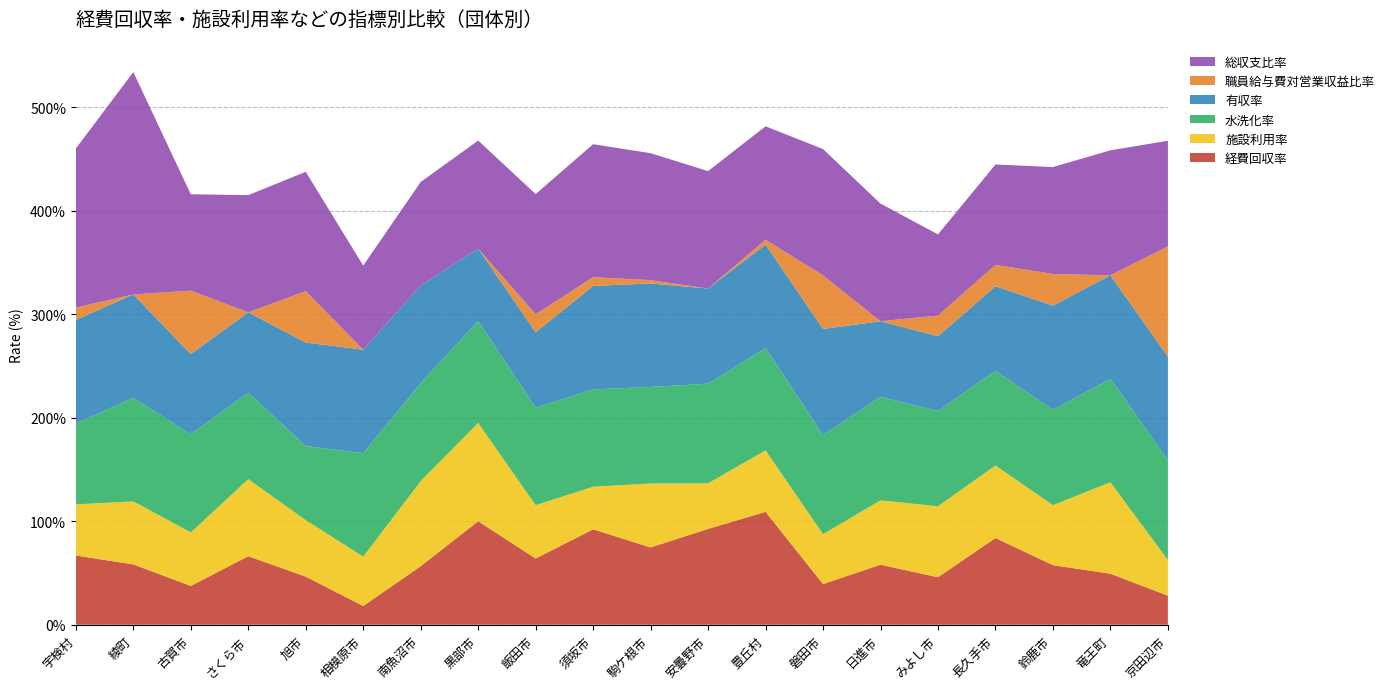

Reading left to right, extract all data points from this chart.

経費回収率: 宇検村=66.9	綾町=58.3	古賀市=37.5	さくら市=66.2	旭市=46.5	相模原市=18.1	南魚沼市=56.6	黒部市=100.0	飯田市=64.0	須坂市=92.2	駒ケ根市=74.7	安曇野市=92.6	豊丘村=109.1	磐田市=39.3	日進市=58.0	みよし市=45.9	長久手市=83.8	鈴鹿市=57.6	竜王町=49.3	京田辺市=28.1
施設利用率: 宇検村=49.4	綾町=60.9	古賀市=51.7	さくら市=74.5	旭市=54.6	相模原市=47.7	南魚沼市=82.2	黒部市=95.0	飯田市=51.6	須坂市=41.2	駒ケ根市=61.8	安曇野市=44.1	豊丘村=59.4	磐田市=48.3	日進市=62.2	みよし市=68.6	長久手市=70.1	鈴鹿市=58.0	竜王町=88.4	京田辺市=34.4
水洗化率: 宇検村=78.3	綾町=100.0	古賀市=94.9	さくら市=83.5	旭市=71.6	相模原市=100.0	南魚沼市=94.7	黒部市=98.5	飯田市=94.1	須坂市=94.0	駒ケ根市=93.3	安曇野市=96.3	豊丘村=98.9	磐田市=95.6	日進市=100.0	みよし市=92.1	長久手市=91.6	鈴鹿市=92.0	竜王町=100.0	京田辺市=96.6
有収率: 宇検村=100.0	綾町=100.0	古賀市=77.5	さくら市=77.7	旭市=100.0	相模原市=100.0	南魚沼市=94.4	黒部市=70.0	飯田市=72.9	須坂市=100.0	駒ケ根市=100.0	安曇野市=91.9	豊丘村=100.0	磐田市=102.6	日進市=73.1	みよし市=72.2	長久手市=81.6	鈴鹿市=100.8	竜王町=100.0	京田辺市=100.0
職員給与費対営業収益比率: 宇検村=11.9	綾町=0.0	古賀市=61.3	さくら市=0.0	旭市=49.7	相模原市=0.0	南魚沼市=0.0	黒部市=0.0	飯田市=17.5	須坂市=8.5	駒ケ根市=3.2	安曇野市=0.0	豊丘村=4.7	磐田市=51.8	日進市=0.0	みよし市=20.0	長久手市=20.7	鈴鹿市=30.6	竜王町=0.0	京田辺市=106.5
総収支比率: 宇検村=153.7	綾町=214.9	古賀市=93.1	さくら市=113.3	旭市=115.3	相模原市=81.3	南魚沼市=100.0	黒部市=104.4	飯田市=116.1	須坂市=128.5	駒ケ根市=122.7	安曇野市=113.5	豊丘村=109.6	磐田市=122.1	日進市=113.7	みよし市=78.4	長久手市=97.0	鈴鹿市=103.3	竜王町=120.8	京田辺市=102.1